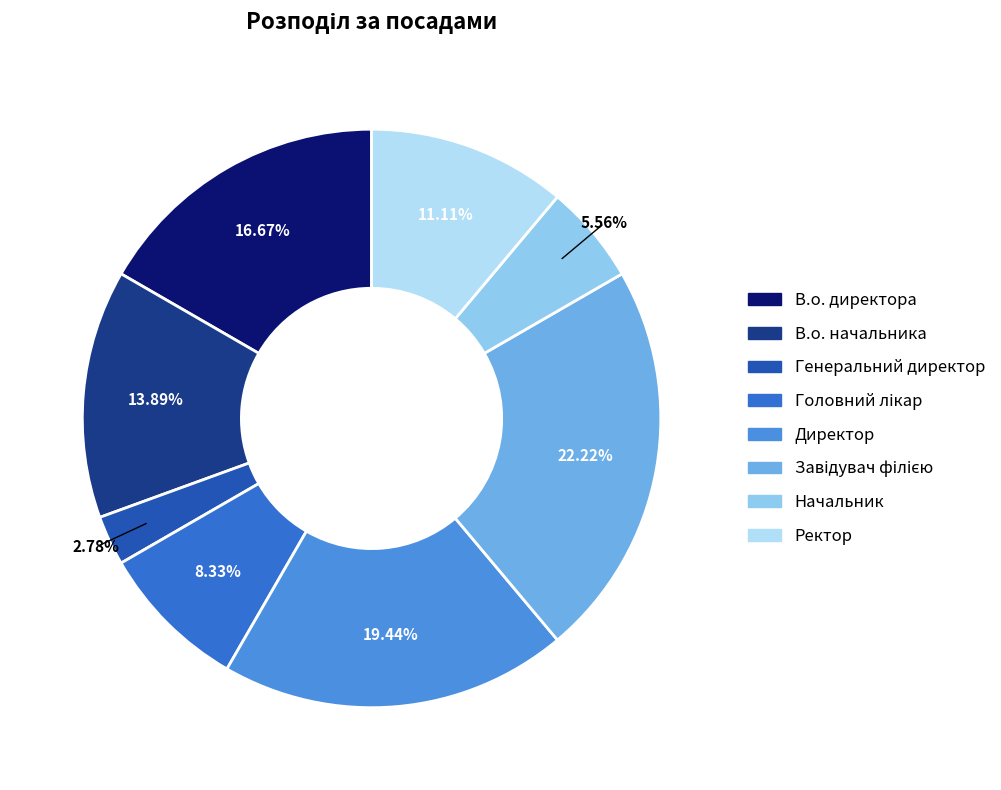

Between Ректор and В.о. директора, which is larger?

В.о. директора